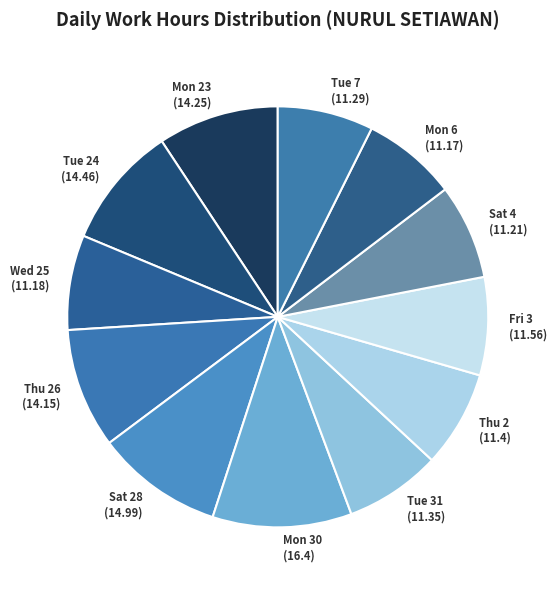

Which has a higher value, Tue 24 (14.46) or Fri 3 (11.56)?

Tue 24 (14.46)